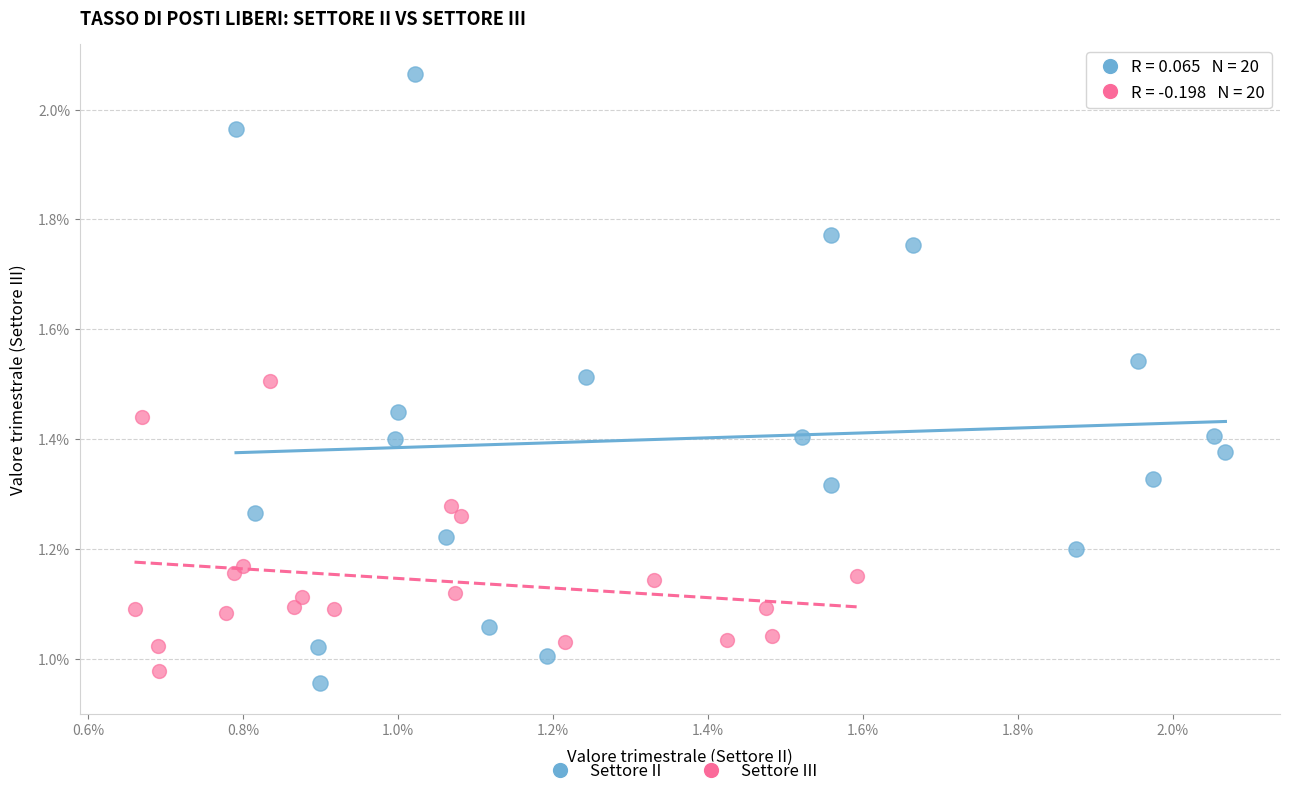

Which series has the widest spread of Y values?

Settore II